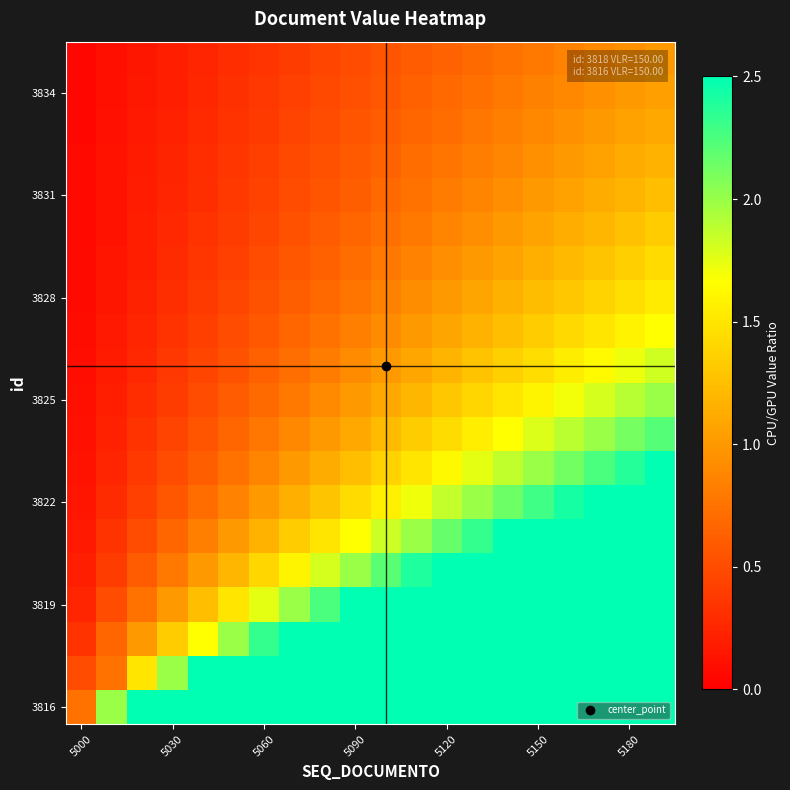

Which series has the largest total across all categories?

3816